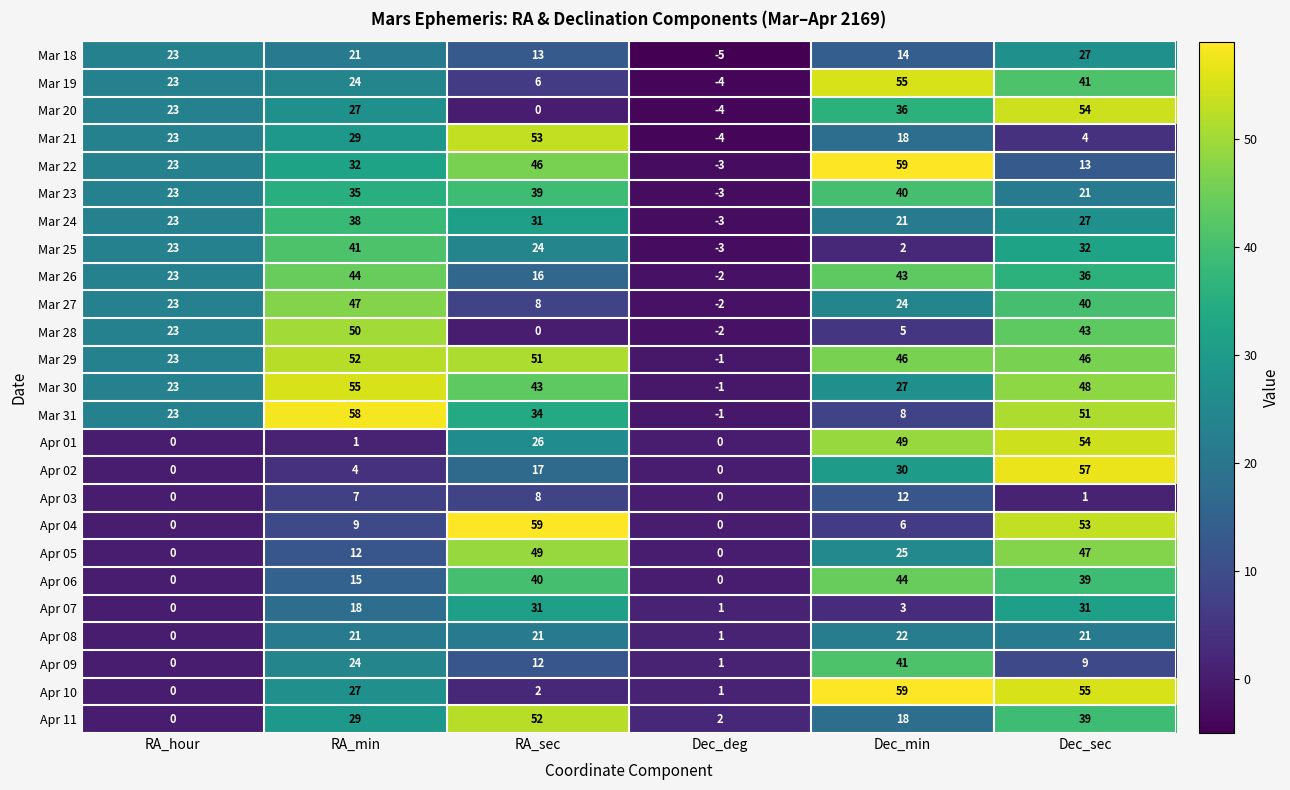

What is the greatest value displayed?

59